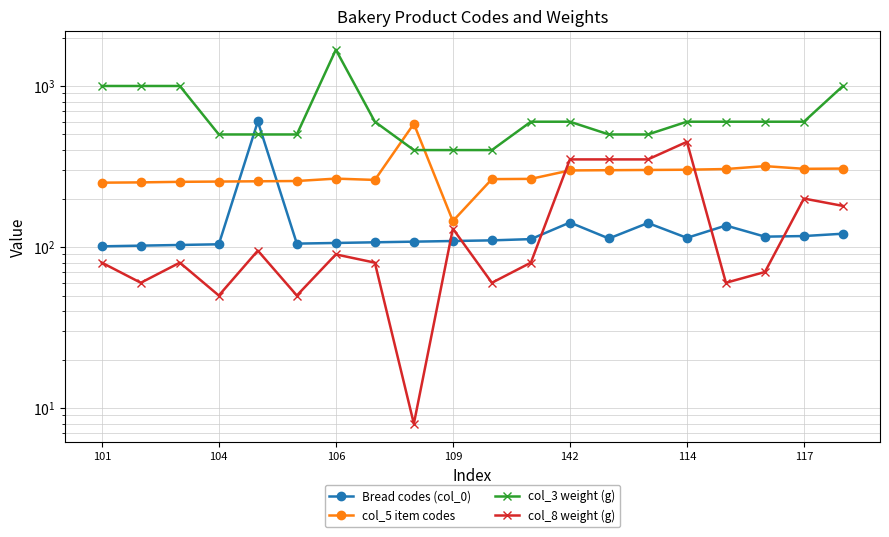

Is this an area chart (filled region under the line)?

No